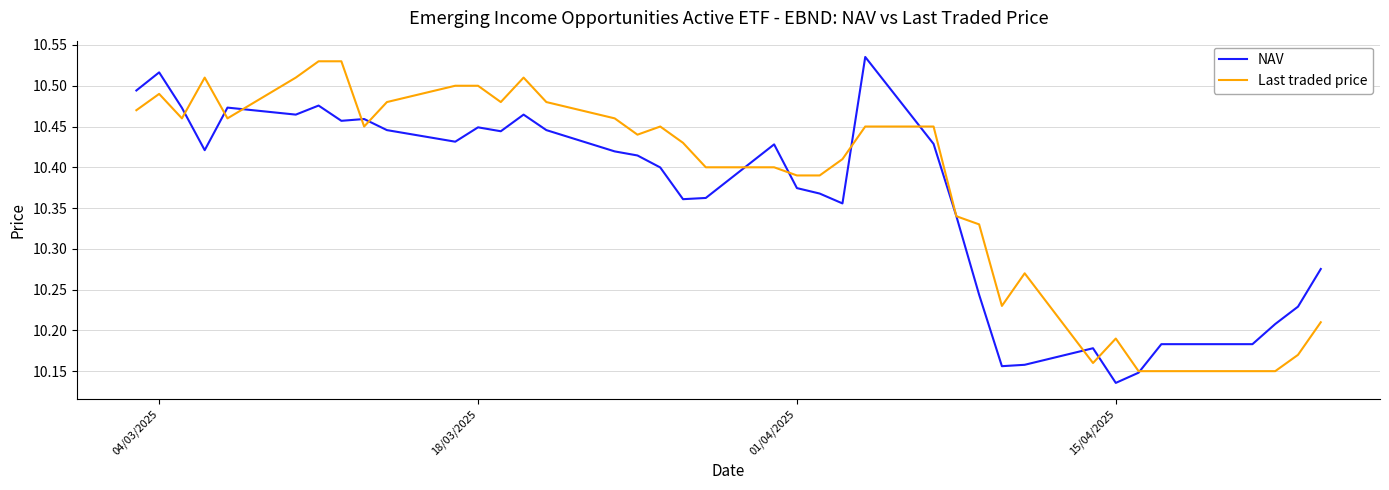

Which series ends up on top after the final intersection of Last traded price and NAV?

NAV